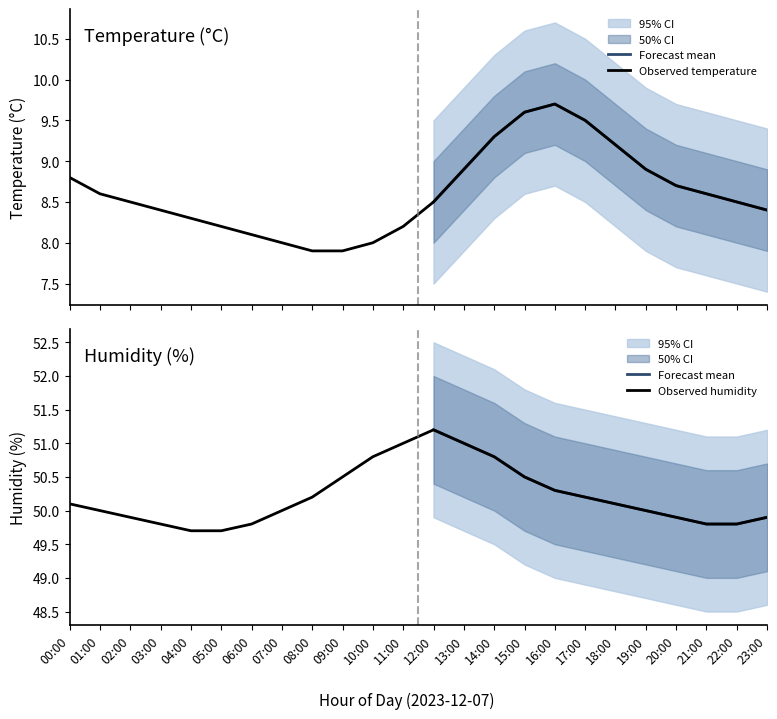

The humidity series shows 73.9 at 05:00. True or false?

False